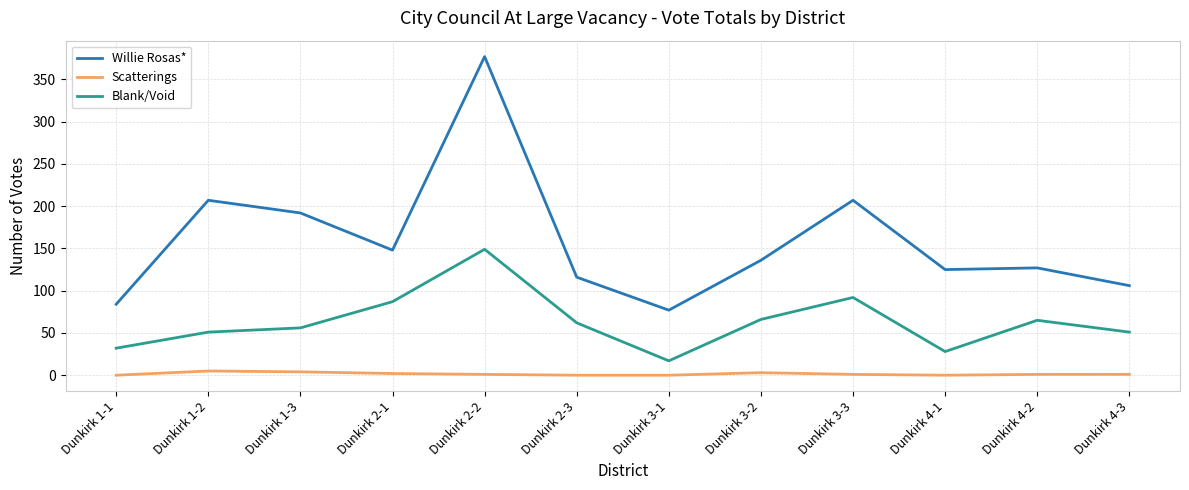

At which category is the sum across all series the highest?

Dunkirk 2-2